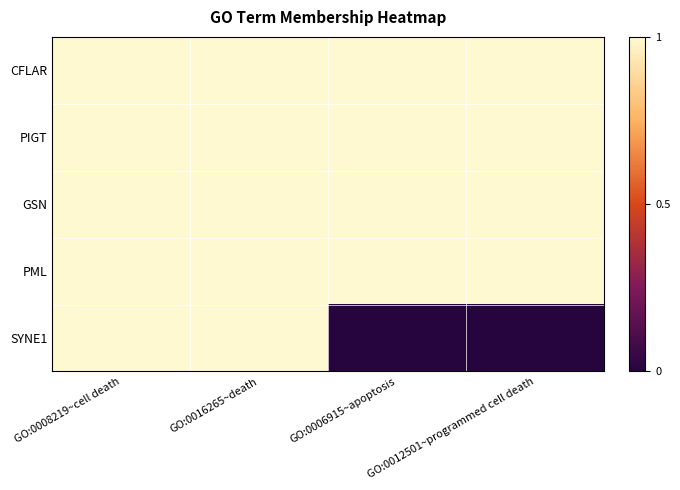

Which series has the largest range (max minus min)?

SYNE1